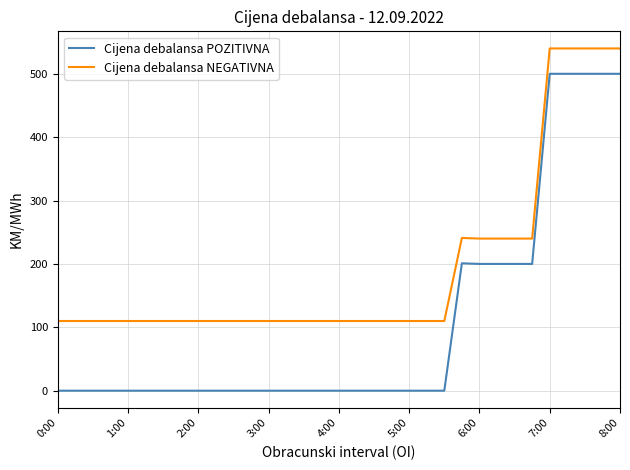

What are all the series names shown in the legend?

Cijena debalansa POZITIVNA, Cijena debalansa NEGATIVNA